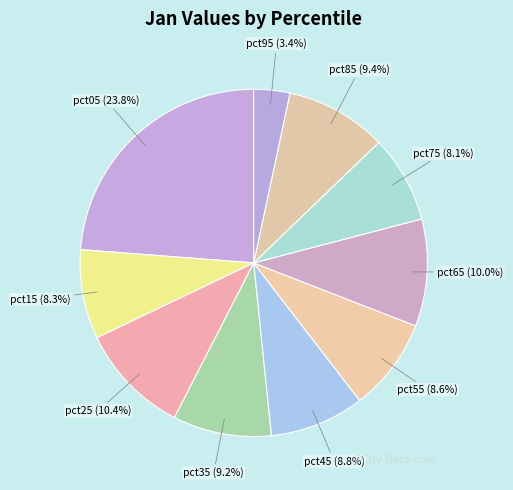

Which slice is the largest?

pct05